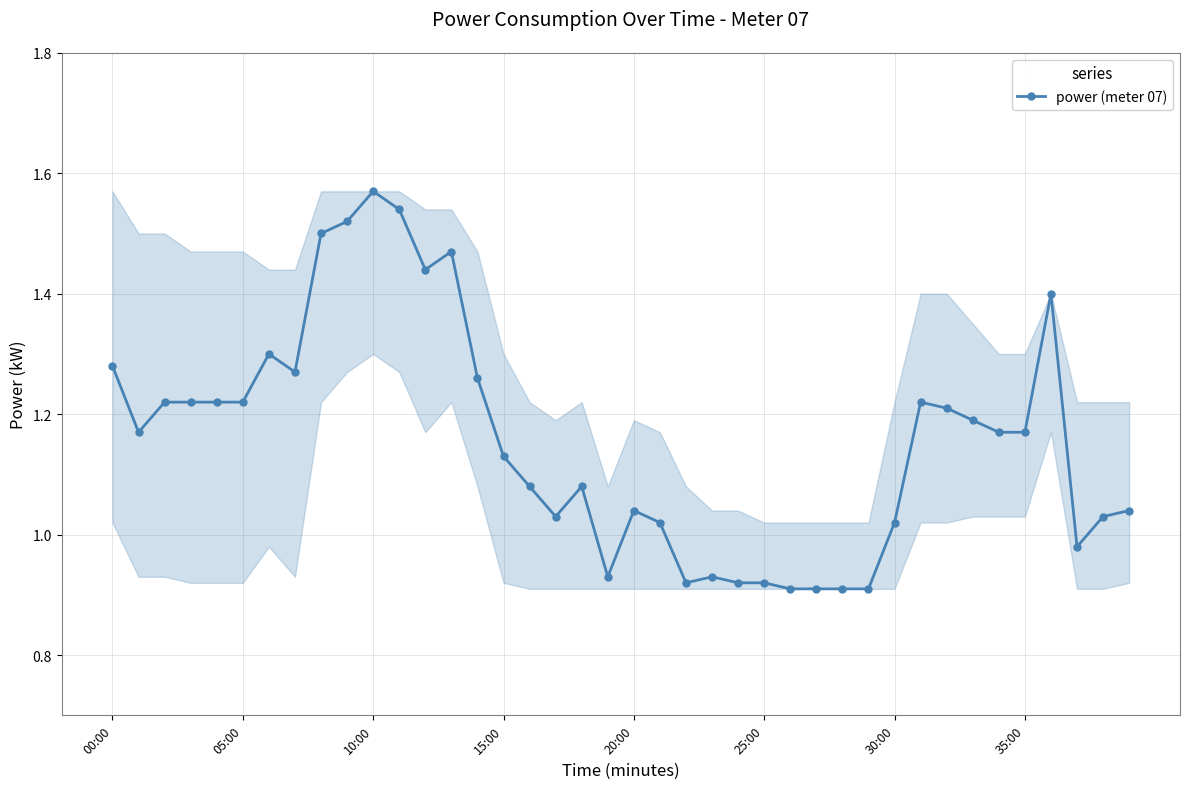

How many data points does each series have?

40